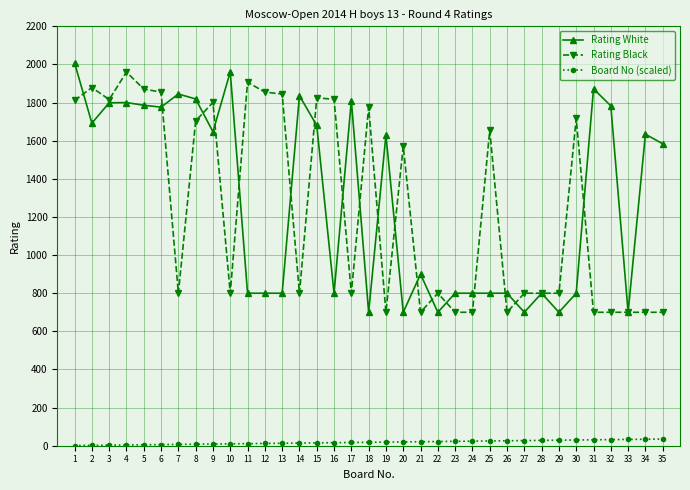

List the series in order of their peak value, lowest first.

Board No (scaled), Rating Black, Rating White